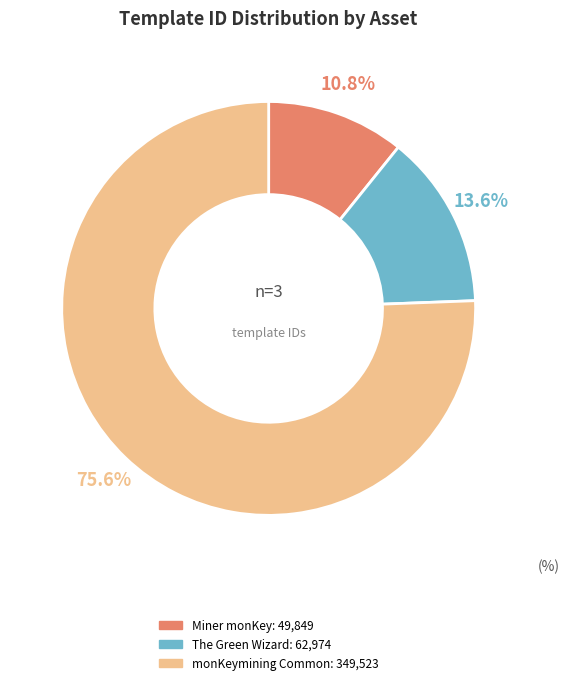

Is there a majority slice in this chart?

Yes